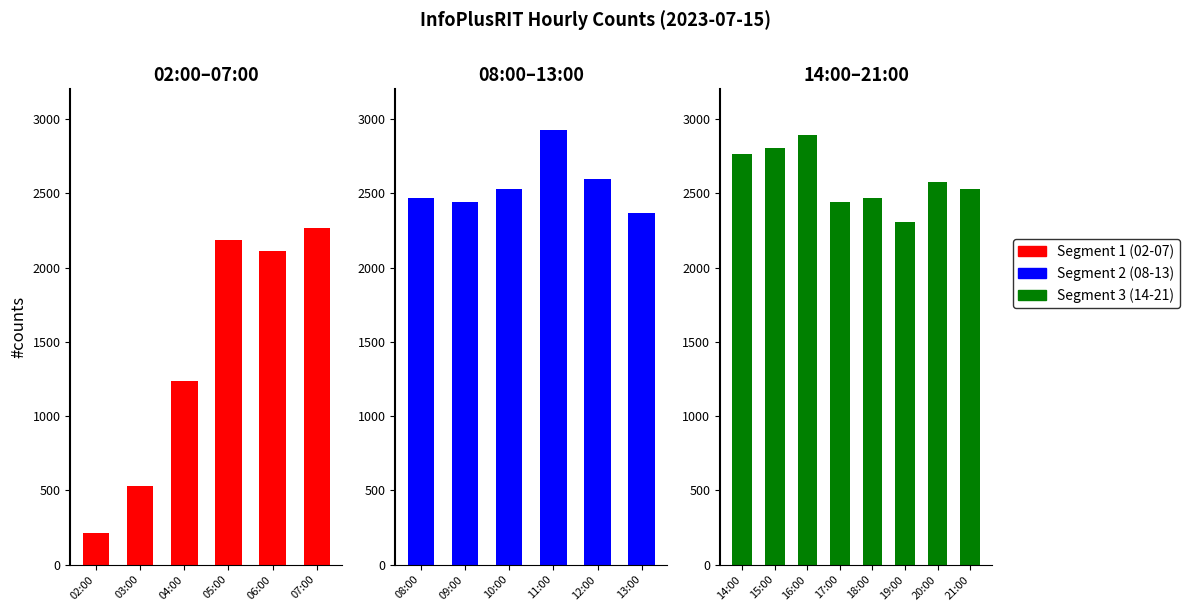

Rank the categories by value from highest to lowest.

11:00, 16:00, 15:00, 14:00, 12:00, 20:00, 10:00, 21:00, 08:00, 18:00, 17:00, 09:00, 13:00, 19:00, 07:00, 05:00, 06:00, 04:00, 03:00, 02:00